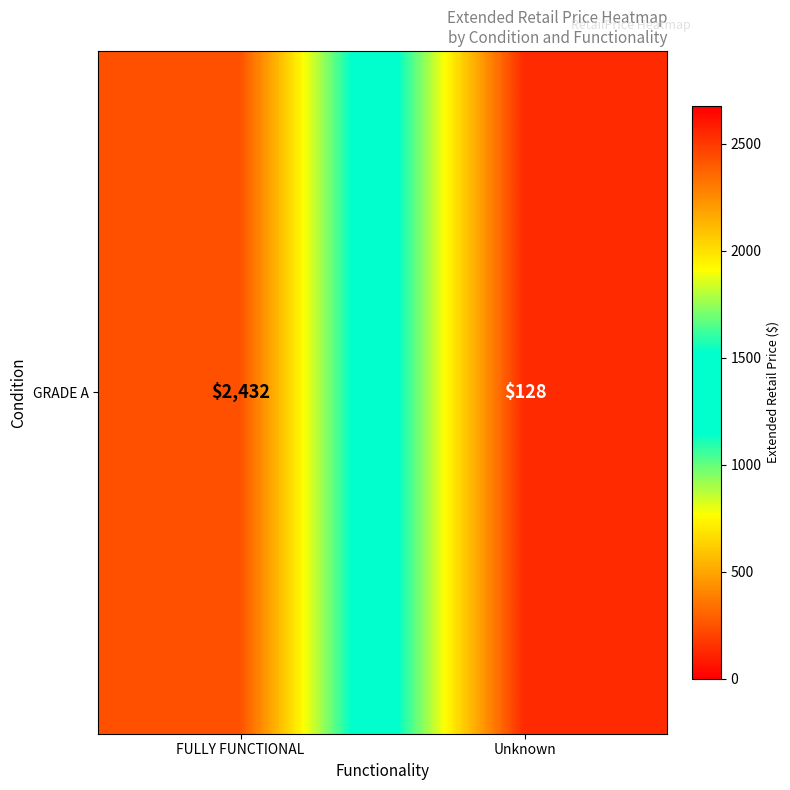

True or false: the data shows 183 at Unknown.

False